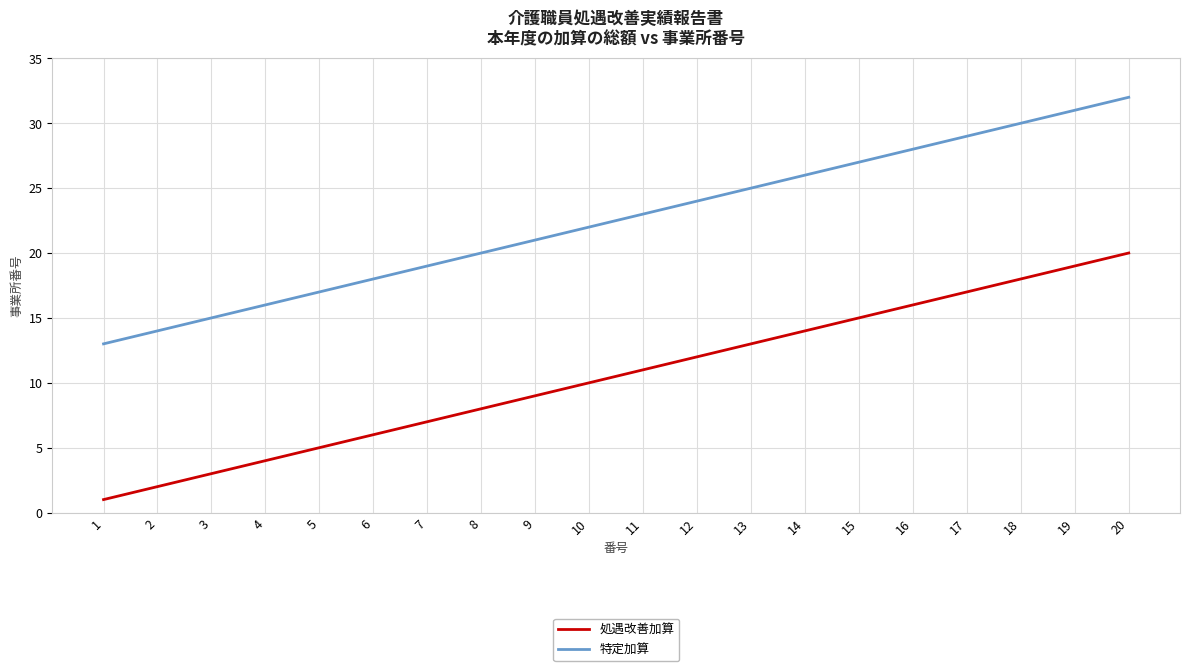

At which category does the chart reach its peak across all series?

20